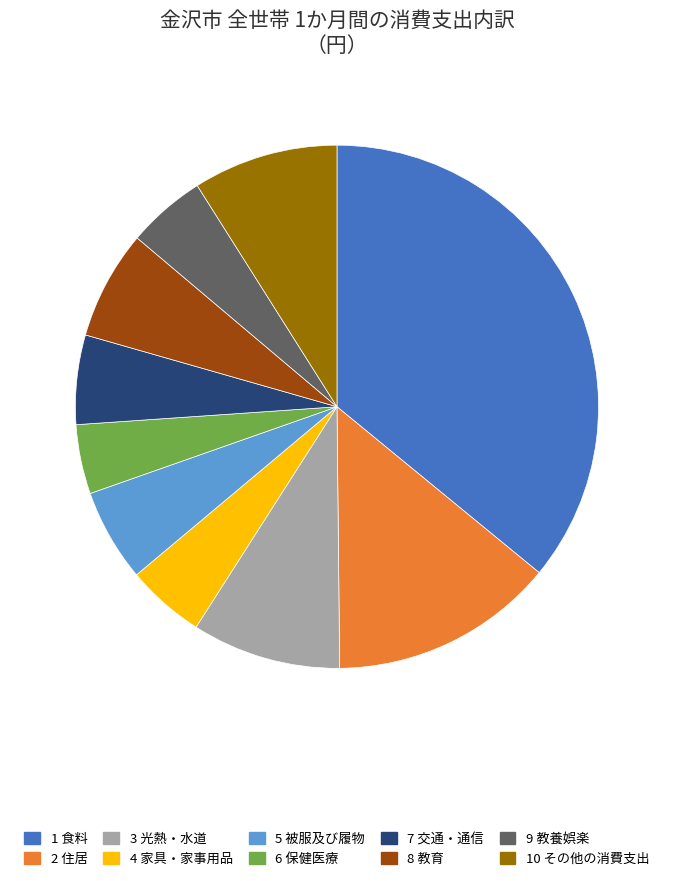

How many slices are in this pie chart?

10